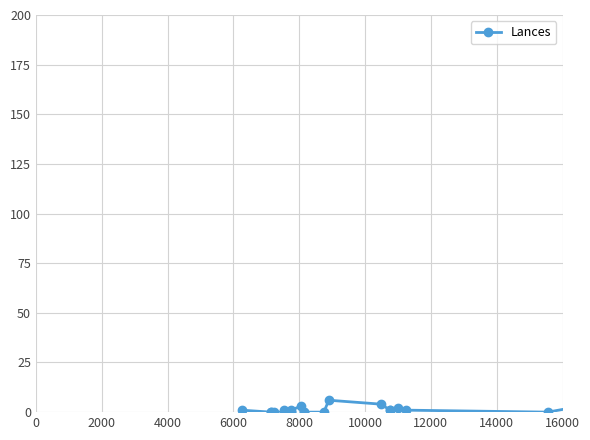

Count the number of values greater than 1.

6